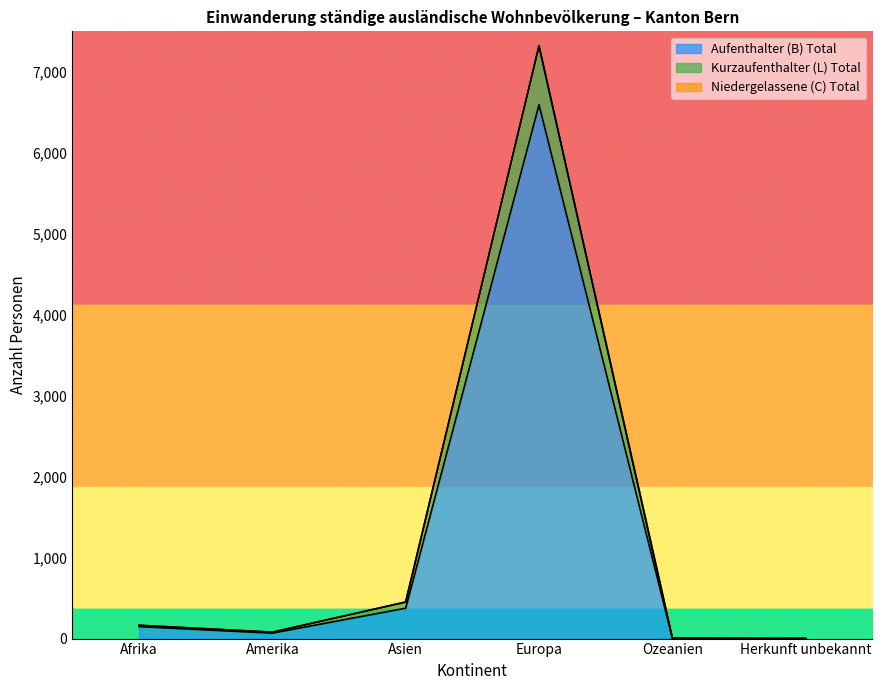

What is the sum of the Niedergelassene (C) Total values at Amerika and Europa?

7397